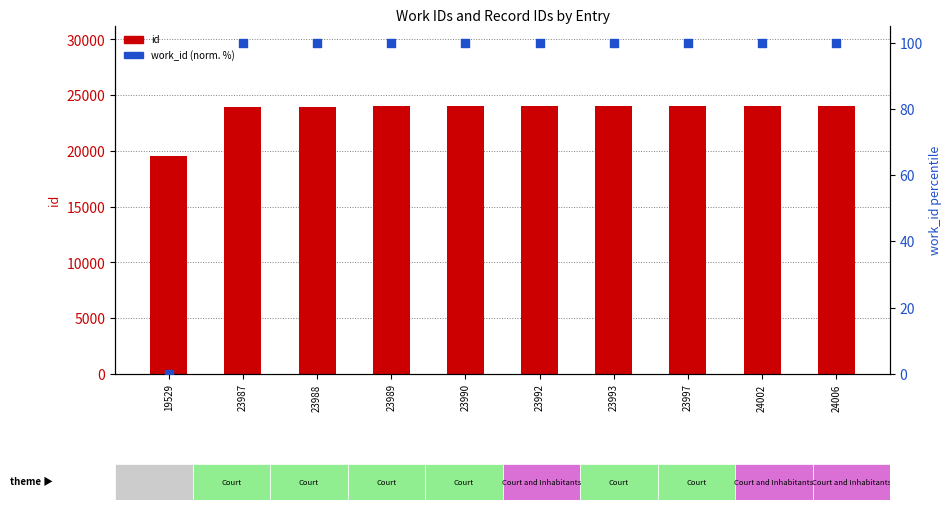

At how many categories does at least one series exceed 9546?

10